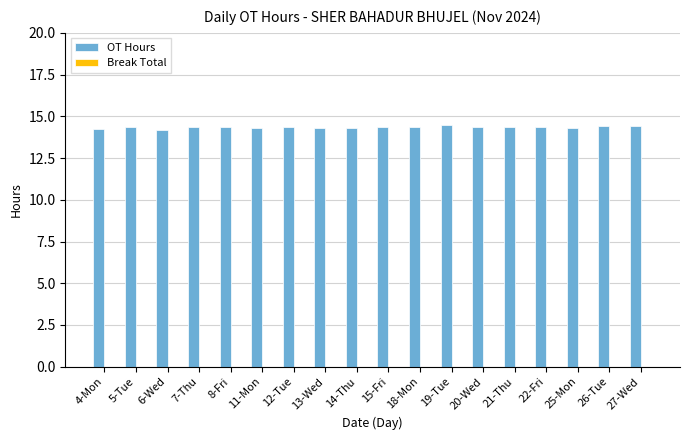

What is the label of the 7th bar from the right?

19-Tue